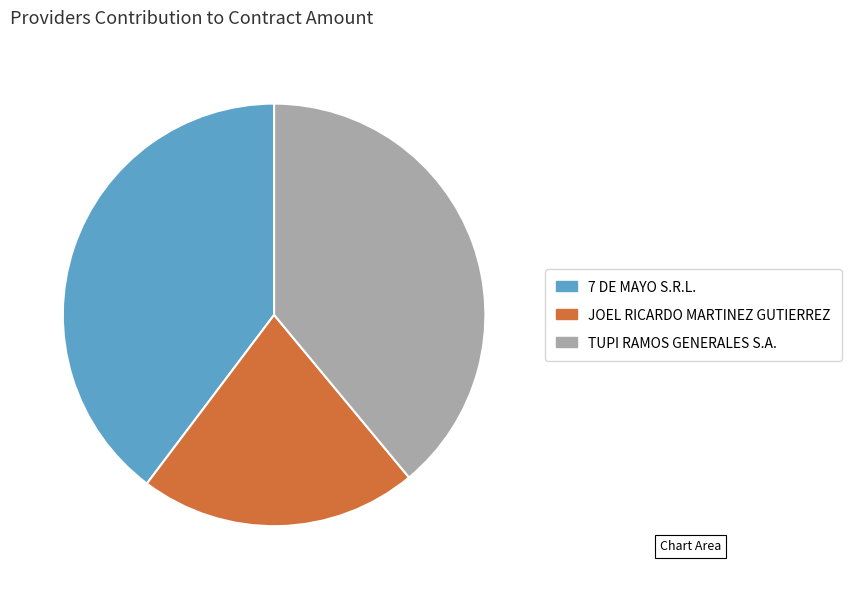

Which slice is the smallest?

JOEL RICARDO MARTINEZ GUTIERREZ